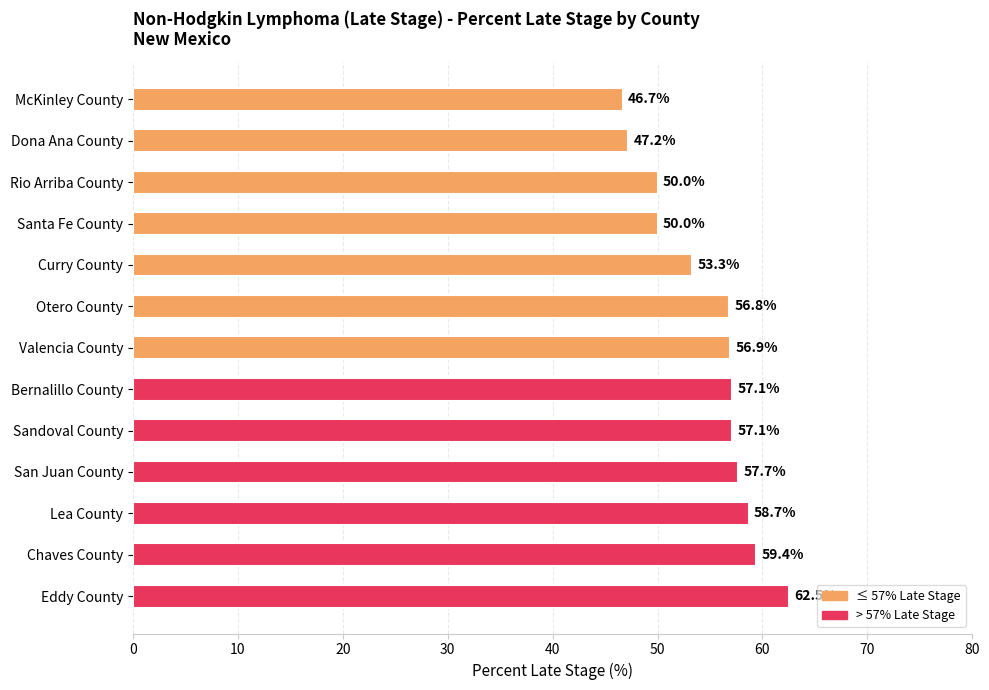

At which label is the value closest to 54?

Curry County